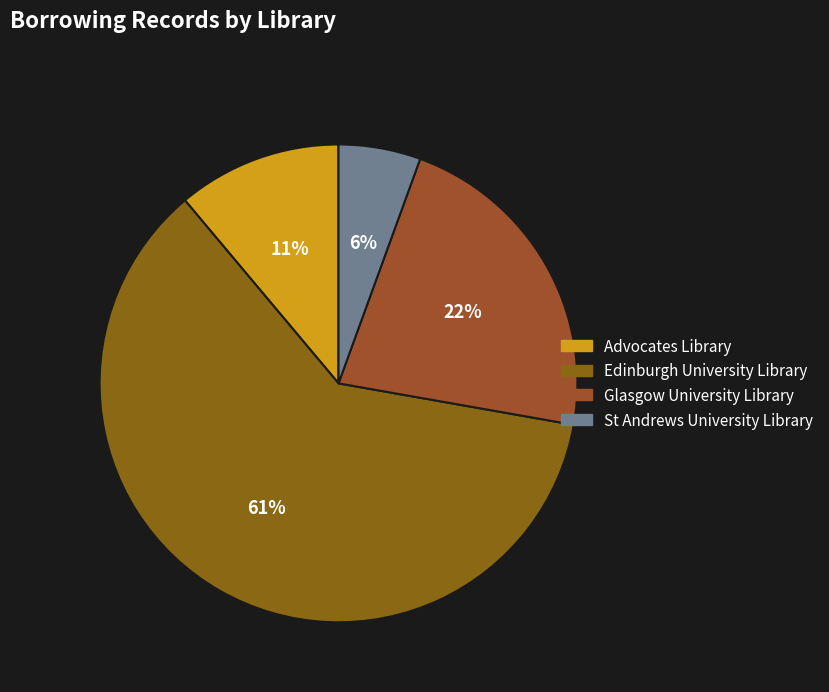

How many slices are in this pie chart?

4